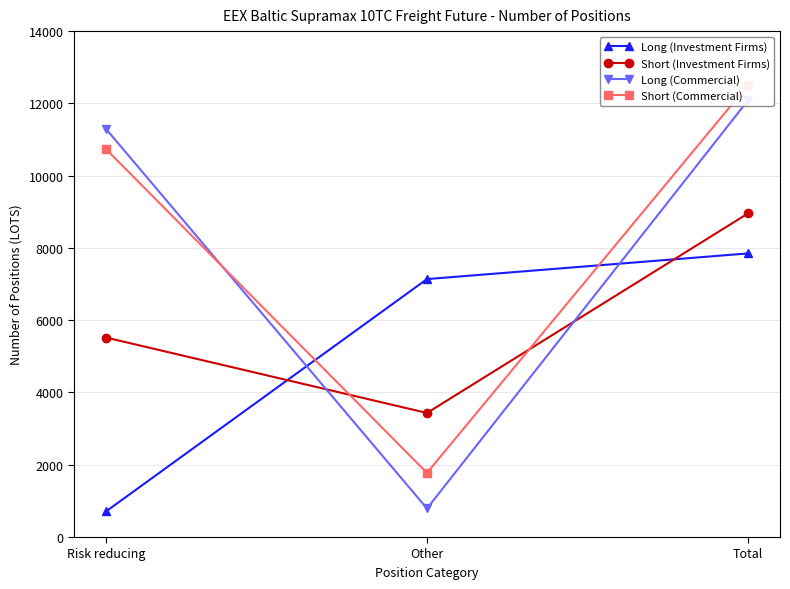

How many data points in Long (Investment Firms) are above 7138?

2